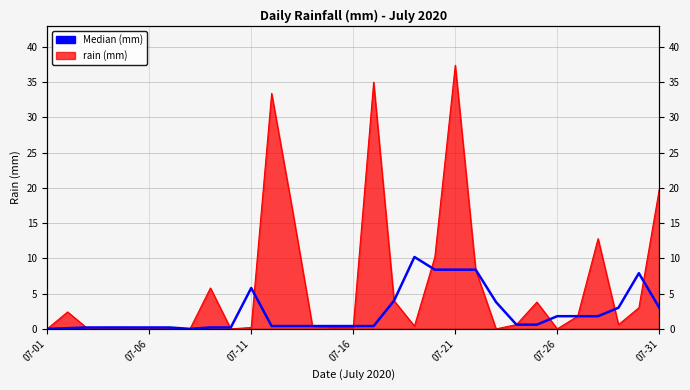

How many data points does each series have?

31